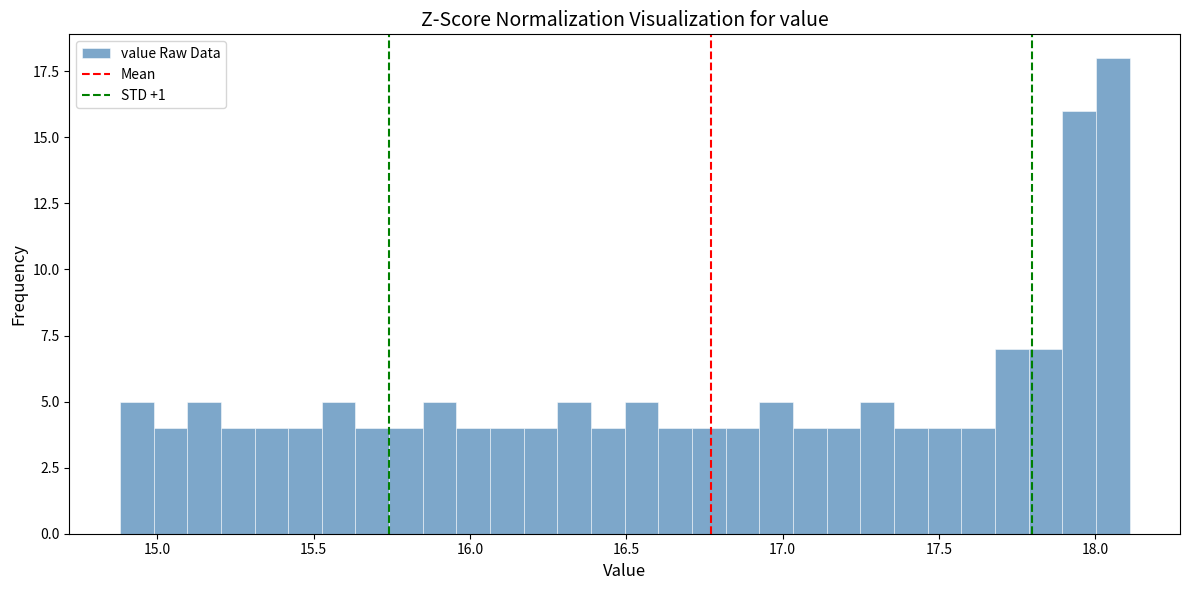

Read against the x-axis, roughly where is the centre of the tallest bar?

18.05